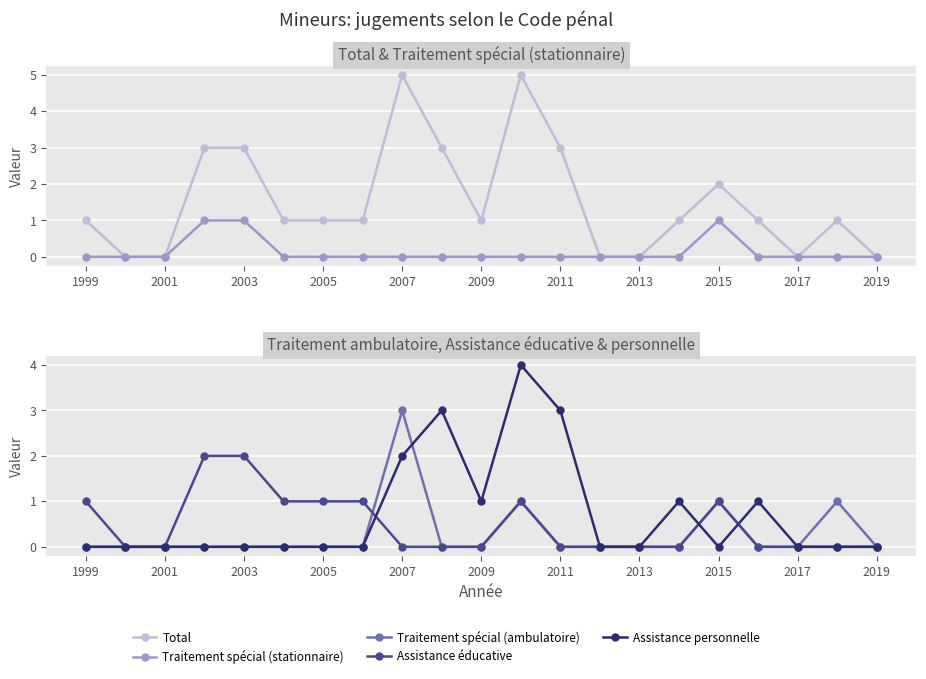

How many intersections are there between Traitement spécial (ambulatoire) and Assistance éducative?

1